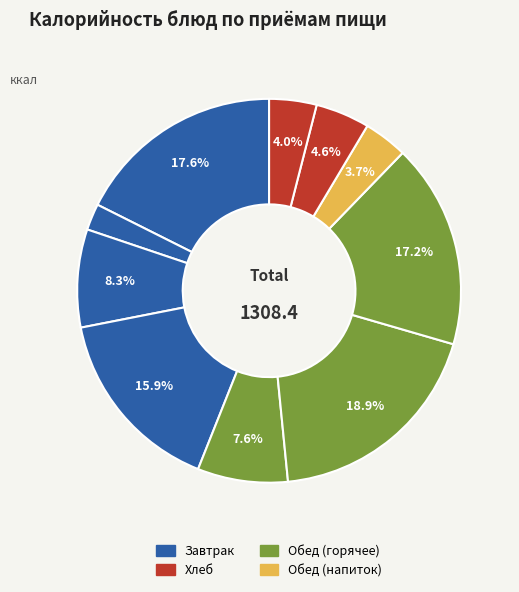

Count the number of slices in the pie.

10